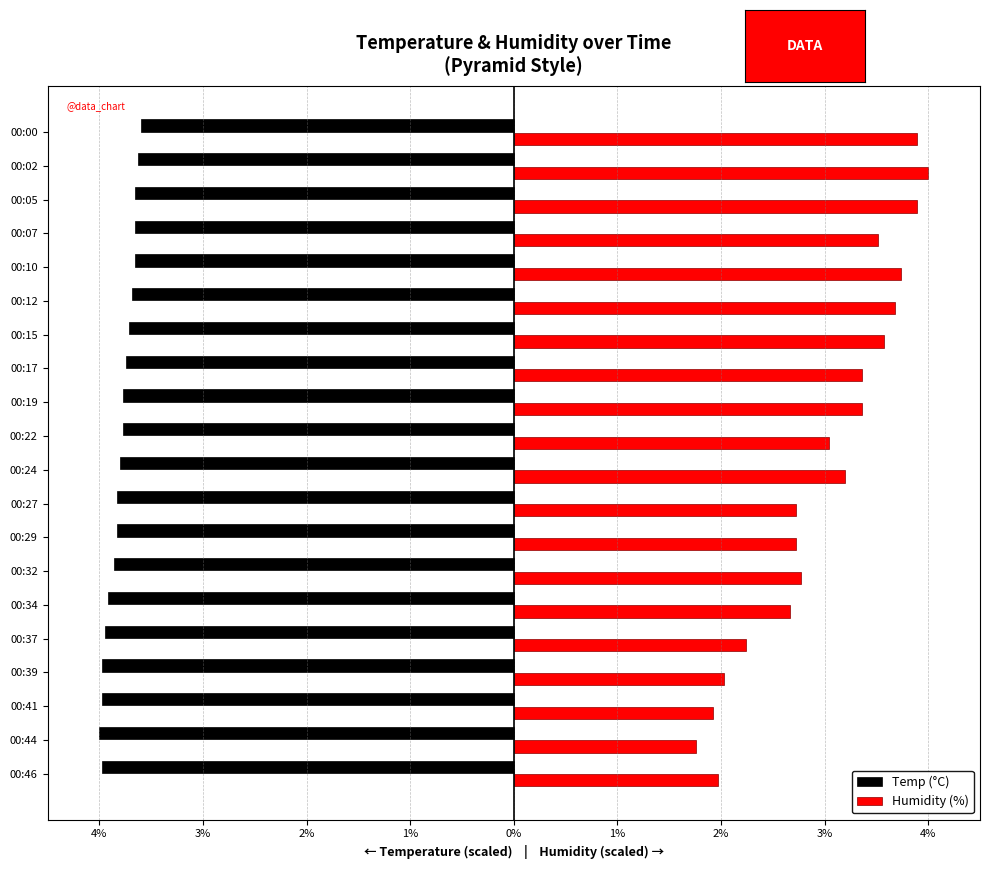

Rank the series by their average value, from lowest to highest.

Temp (°C), Humidity (%)